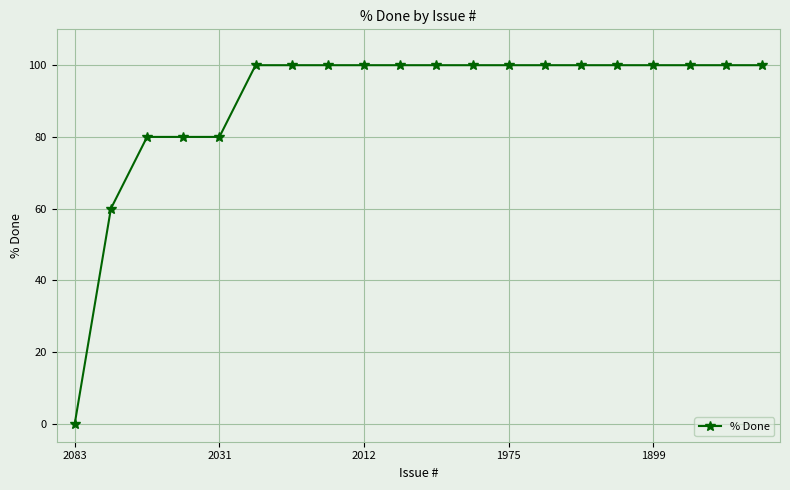

What is the greatest value displayed?

100